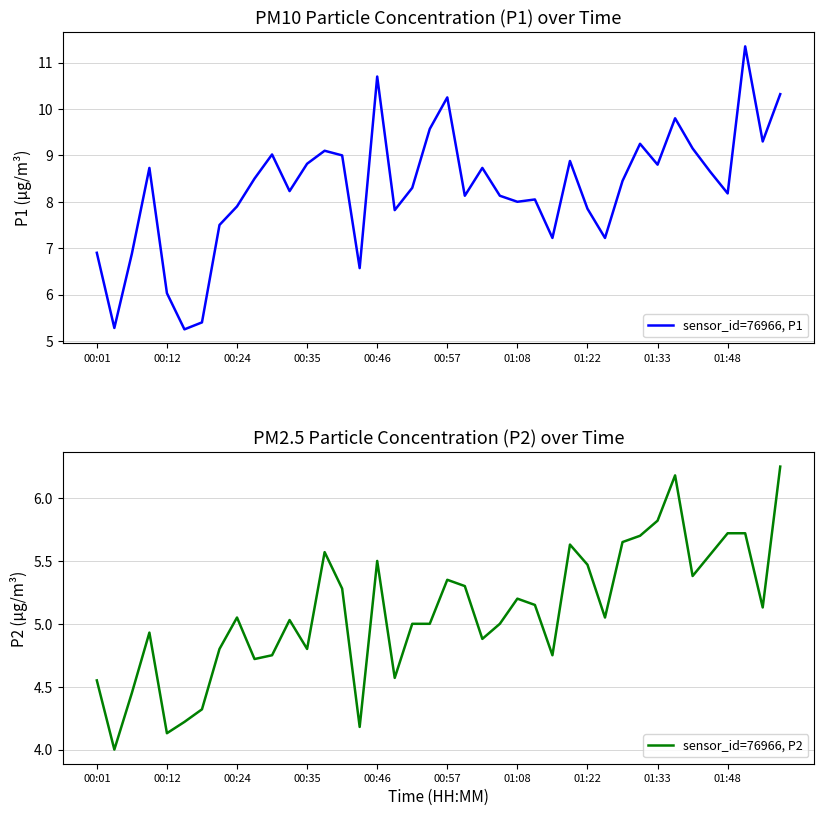

What is the minimum value for sensor_id=76966, P2?

4.0